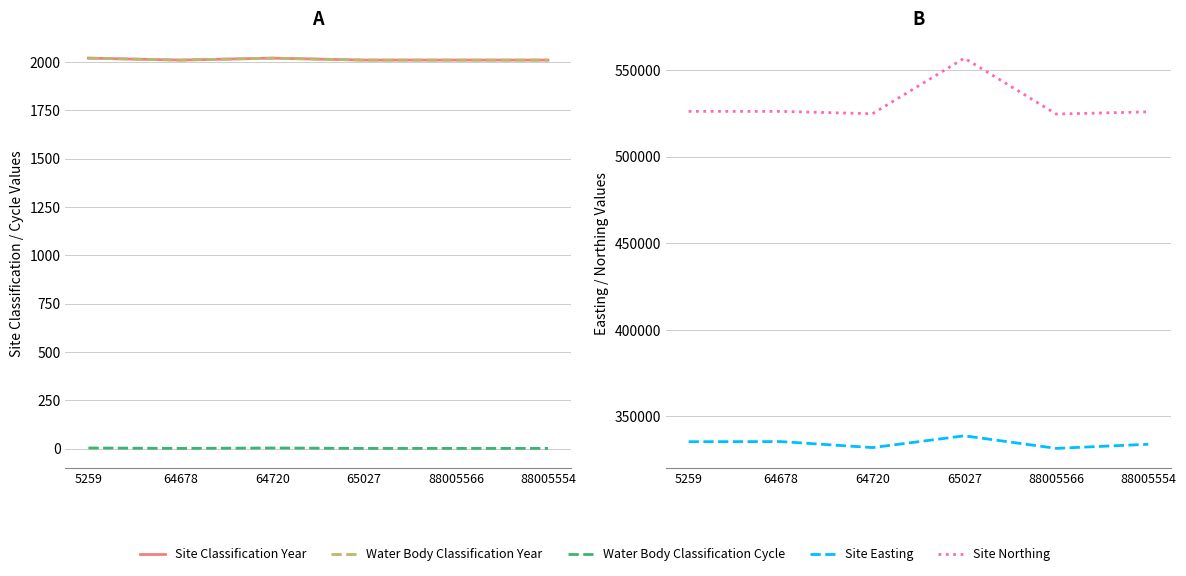

The value of Site Classification Year at 64720 is 536. True or false?

False